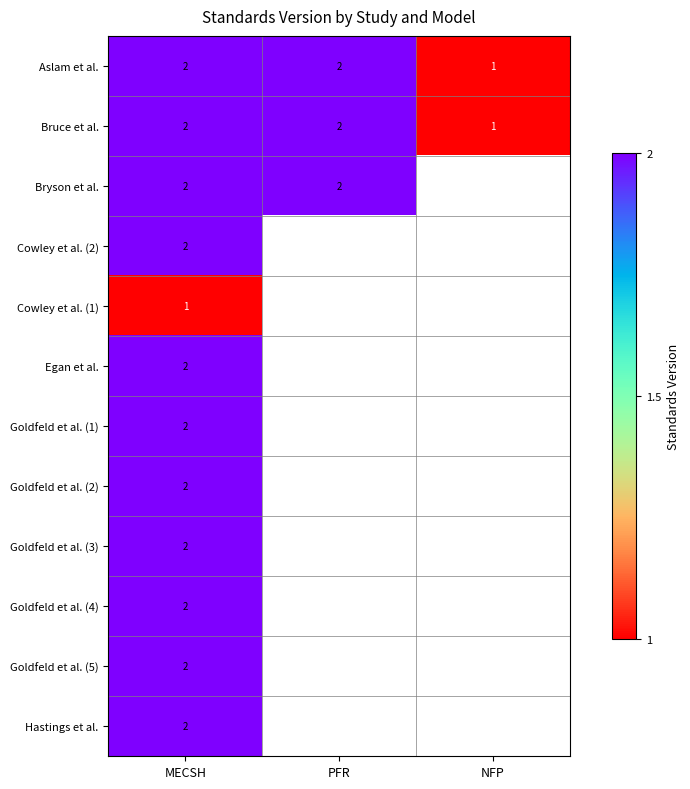

What is the total value across all series at MECSH?

23